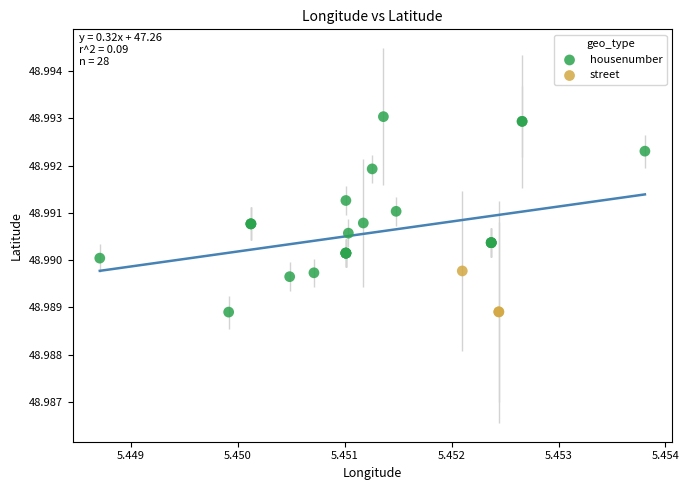

Which series contains the highest Y value?

housenumber